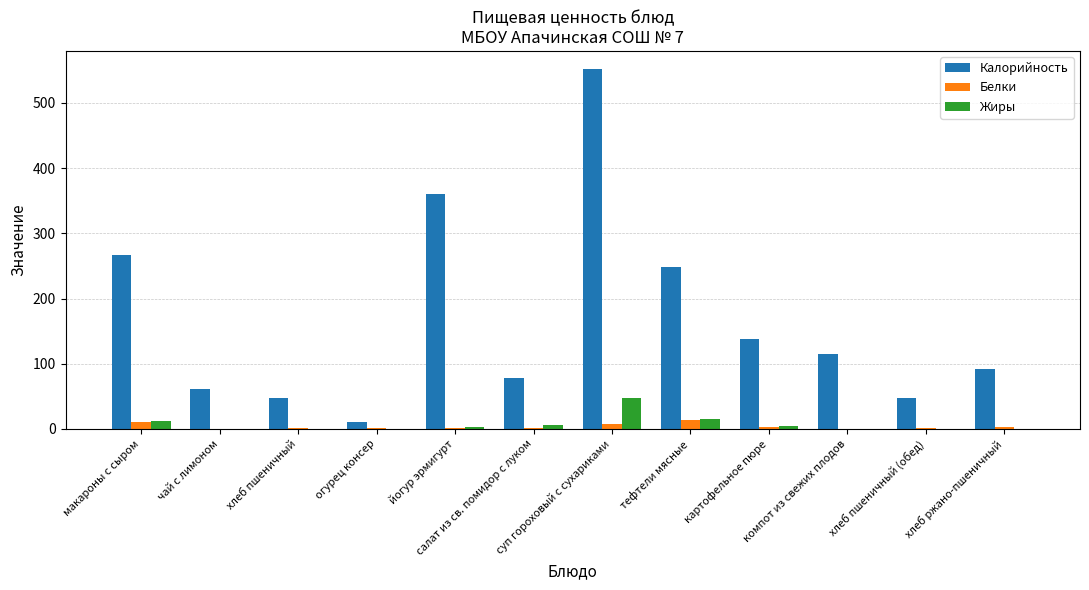

Is it true that Жиры equals 0.0 at чай с лимоном?

True